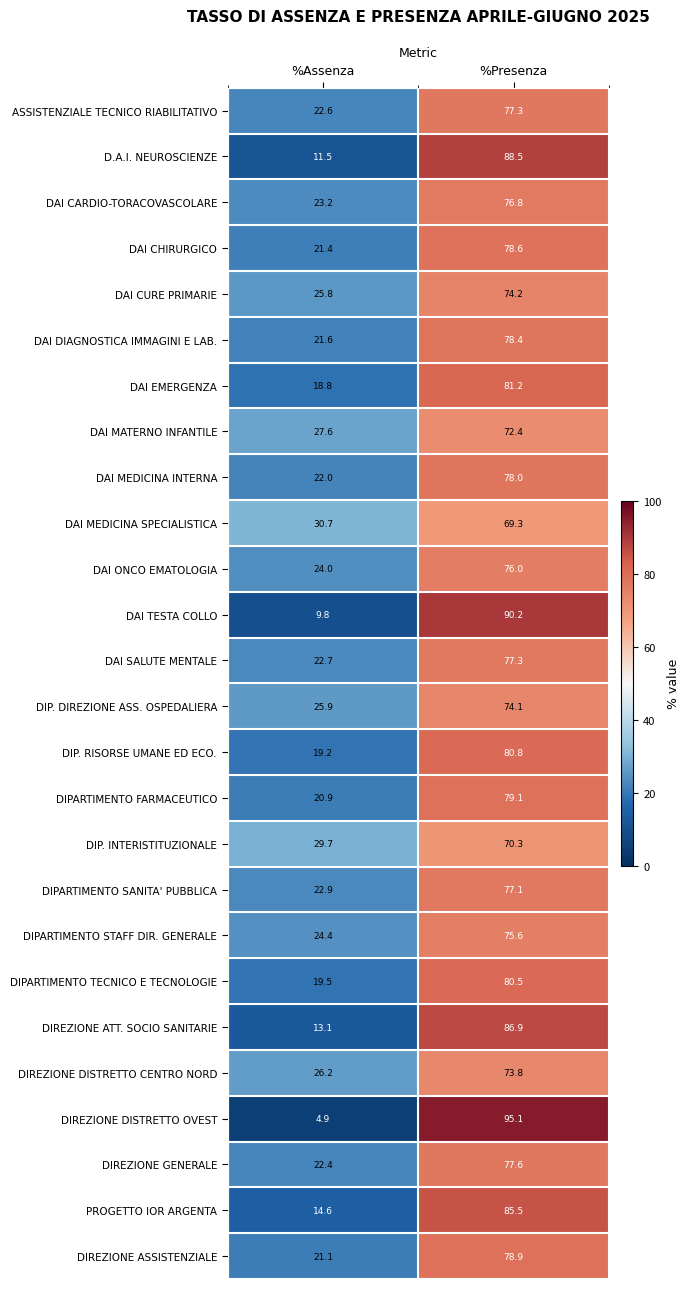

Which category has the highest value across all series?

%Presenza